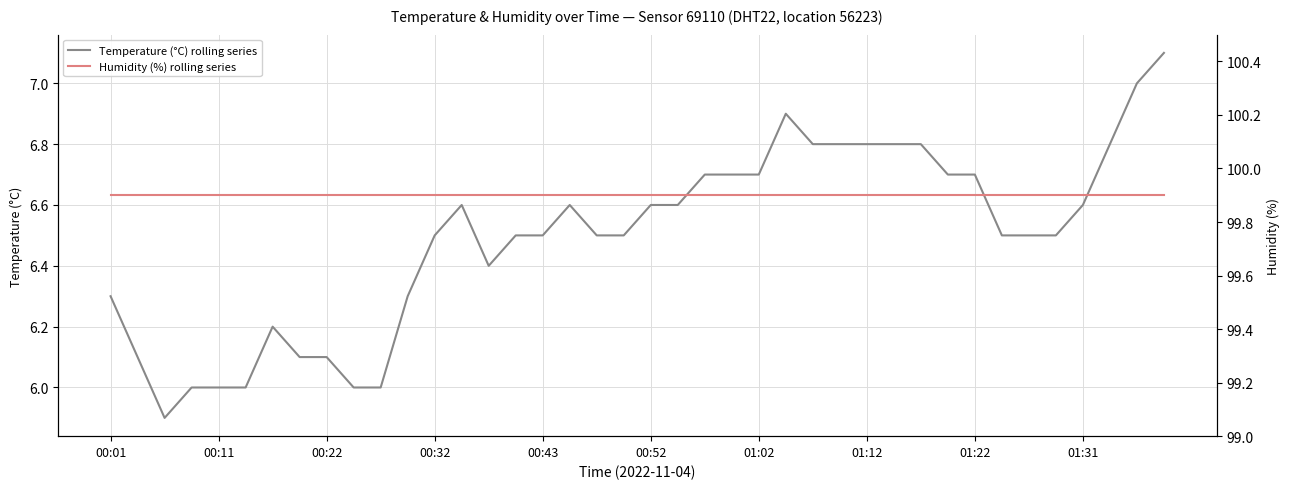

How many categories are shown in the chart?

40